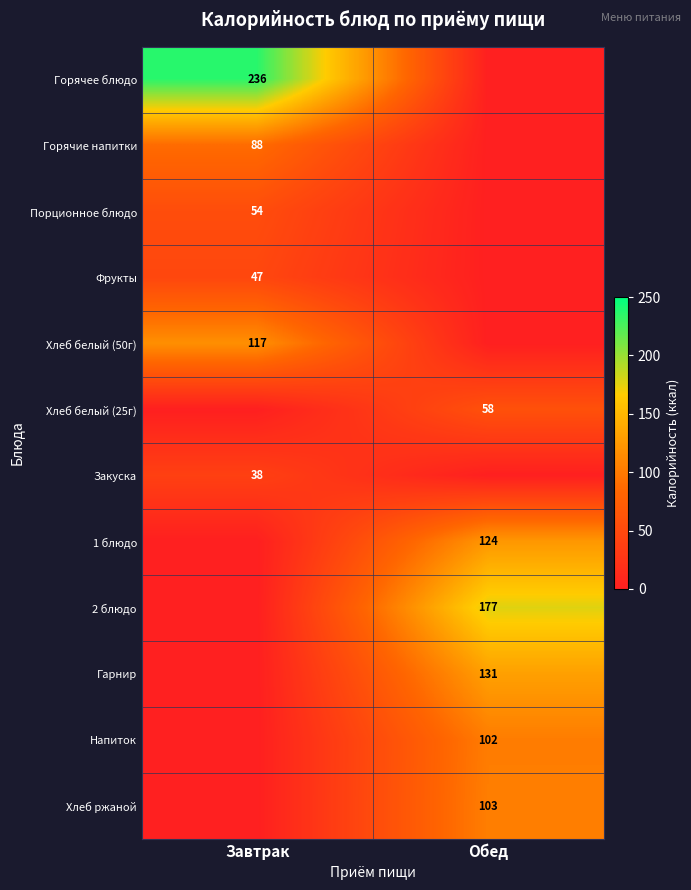

Between Завтрак and Обед, which is larger?

Завтрак